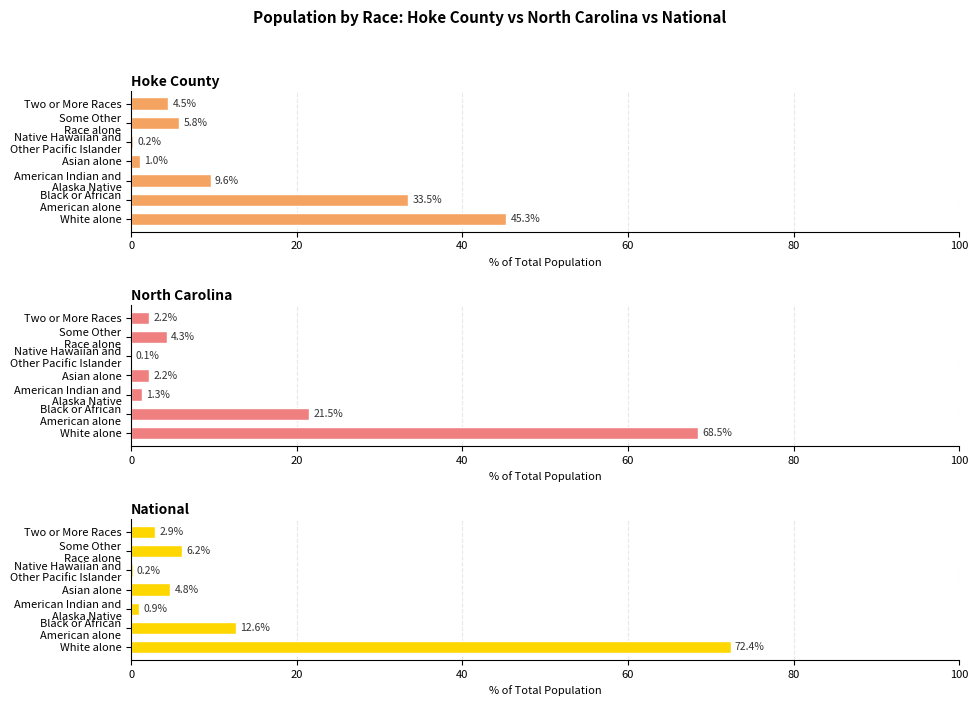

How many bars are there in each group?

3